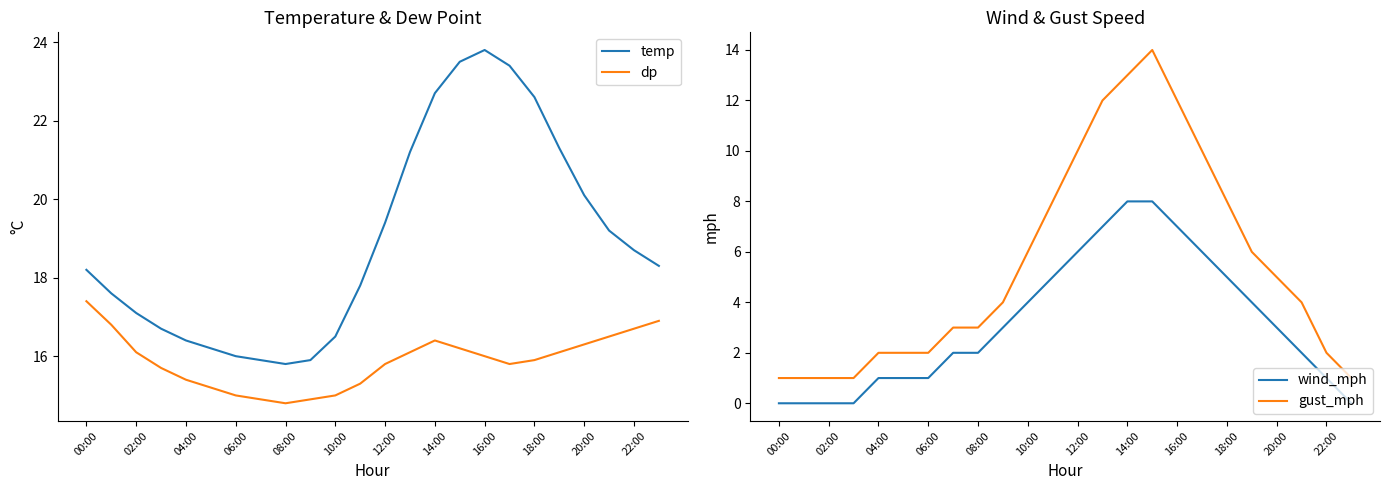

The temp series shows 17.1 at 02:00. True or false?

True